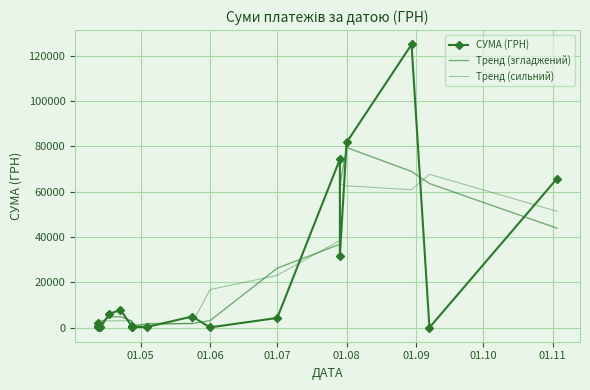

What is the value of the СУМА (ГРН) point at the 18th from the left?

124904.8